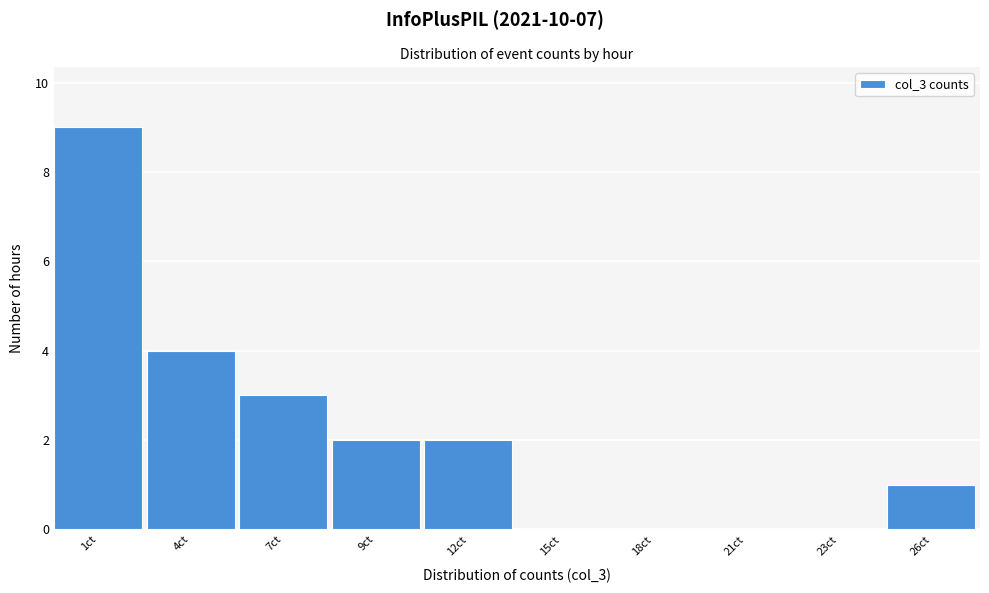

Reading left to right, extract all data points from this chart.

1ct=9	4ct=4	7ct=3	9ct=2	12ct=2	15ct=0	18ct=0	21ct=0	23ct=0	26ct=1